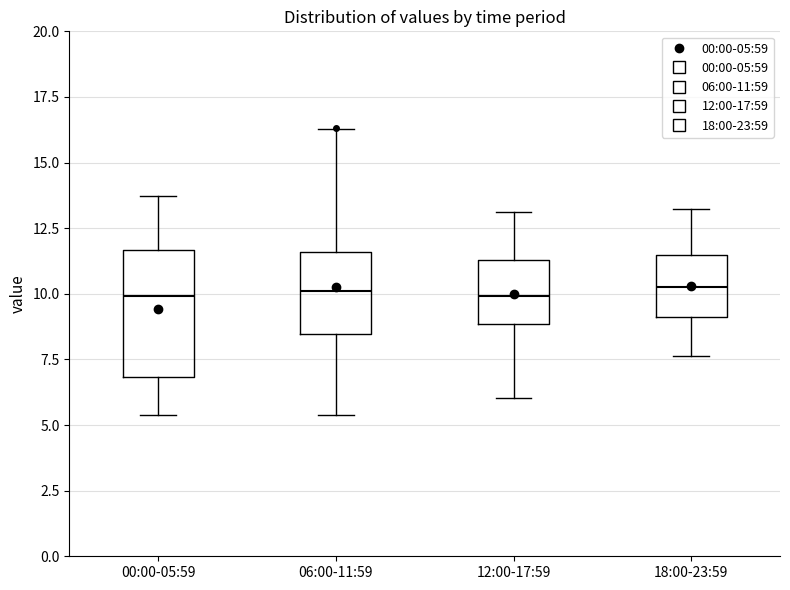

Which box is the tallest, from its lower edge to its upper edge?

00:00-05:59